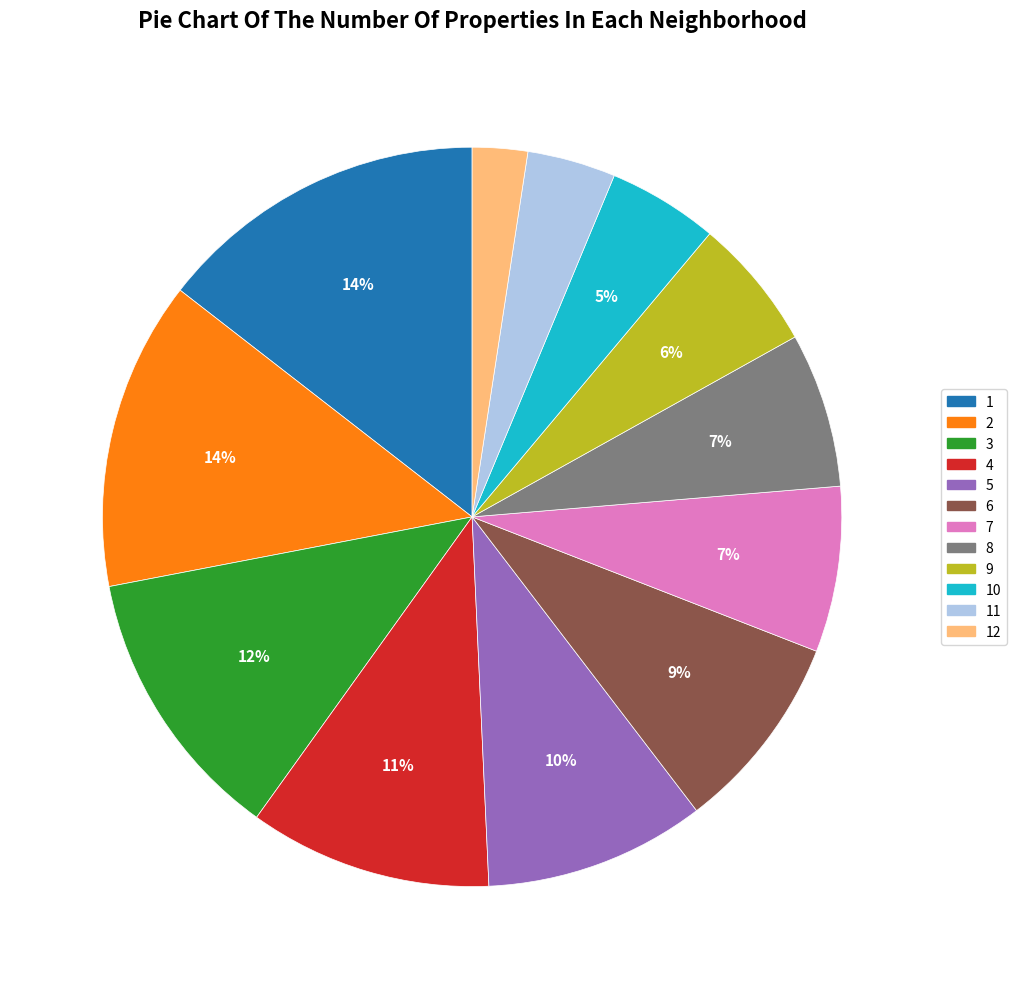

To the nearest percent, what is the average slice percentage?

8%